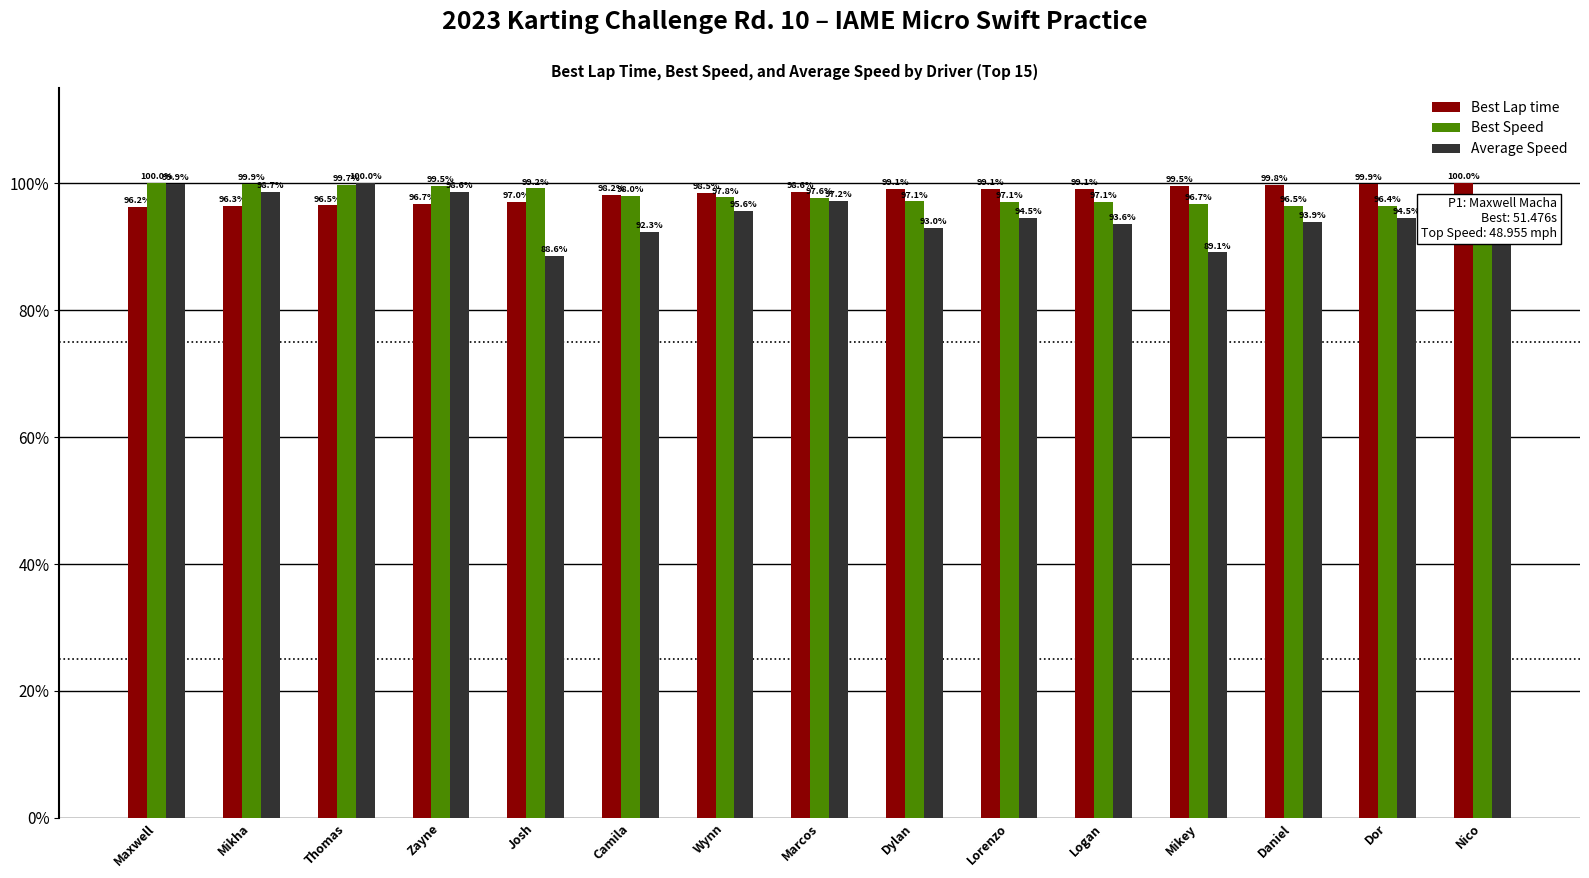

At which label does Average Speed reach its peak?

Thomas